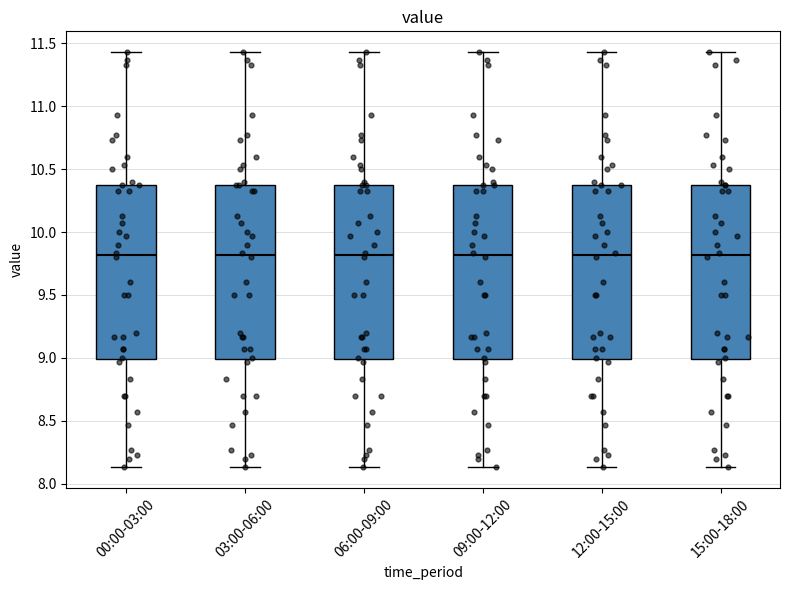

Reading left to right, transcribe this box plot: for each box, give where its median line is, the range the box spans, and where its two whiskers end, as read against the y-axis. The values are not printed on the chart, so give them approximately, as read against the axis.

00:00-03:00: median 9.80, box 9.00 to 10.40, whiskers 8.15 to 11.45
03:00-06:00: median 9.80, box 9.00 to 10.40, whiskers 8.15 to 11.45
06:00-09:00: median 9.80, box 9.00 to 10.40, whiskers 8.15 to 11.45
09:00-12:00: median 9.80, box 9.00 to 10.40, whiskers 8.15 to 11.45
12:00-15:00: median 9.80, box 9.00 to 10.40, whiskers 8.15 to 11.45
15:00-18:00: median 9.80, box 9.00 to 10.40, whiskers 8.15 to 11.45